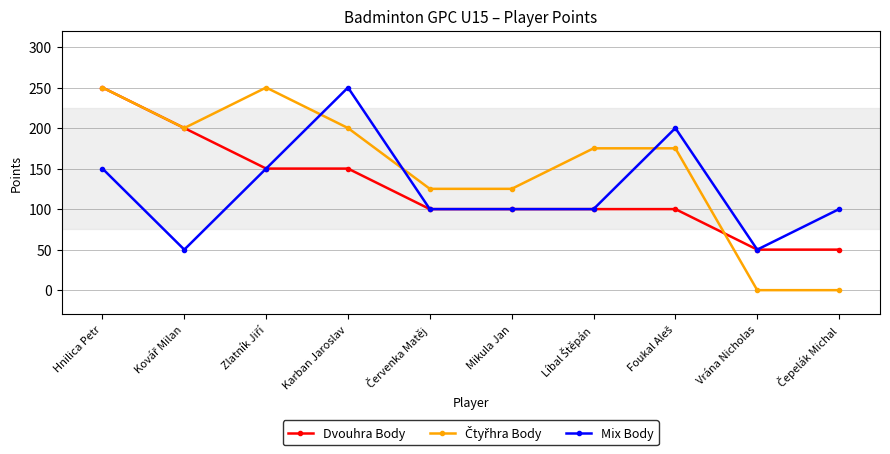

Count the number of categories in the chart.

10